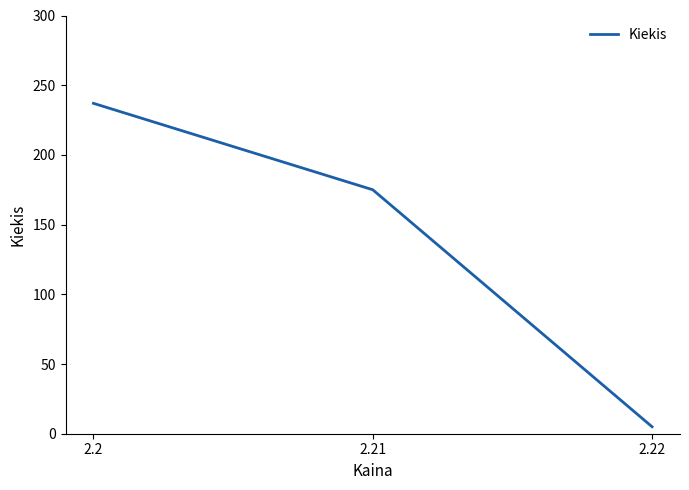

Rank the categories by value from highest to lowest.

2.2, 2.21, 2.22